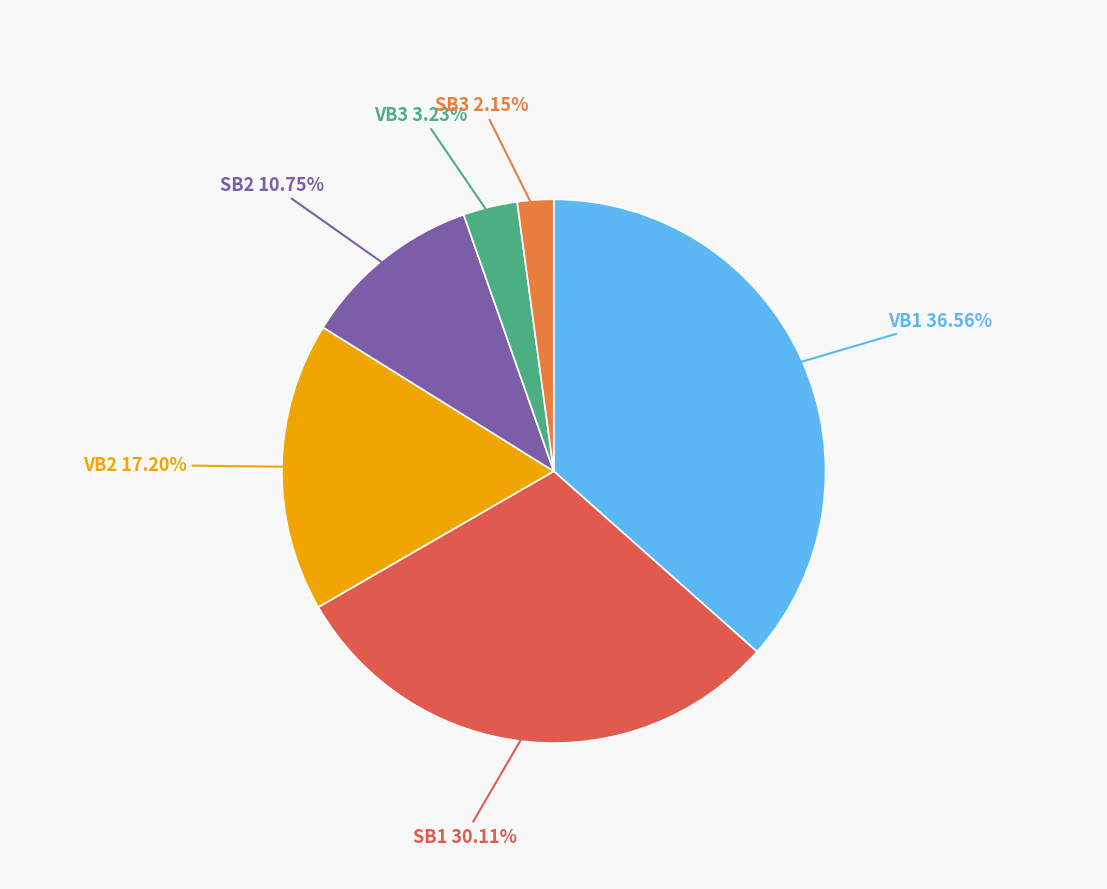

Count the number of slices in the pie.

6